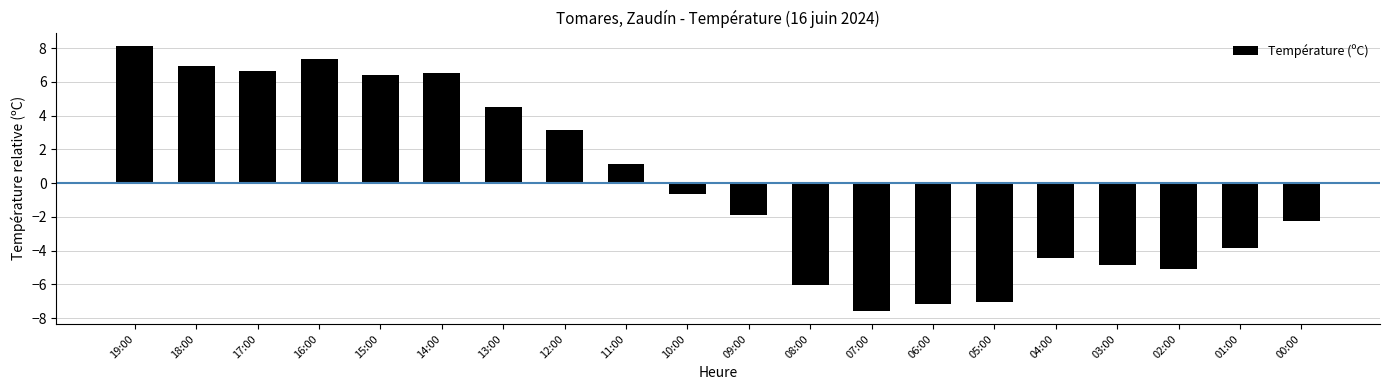

What is the greatest value displayed?

8.1